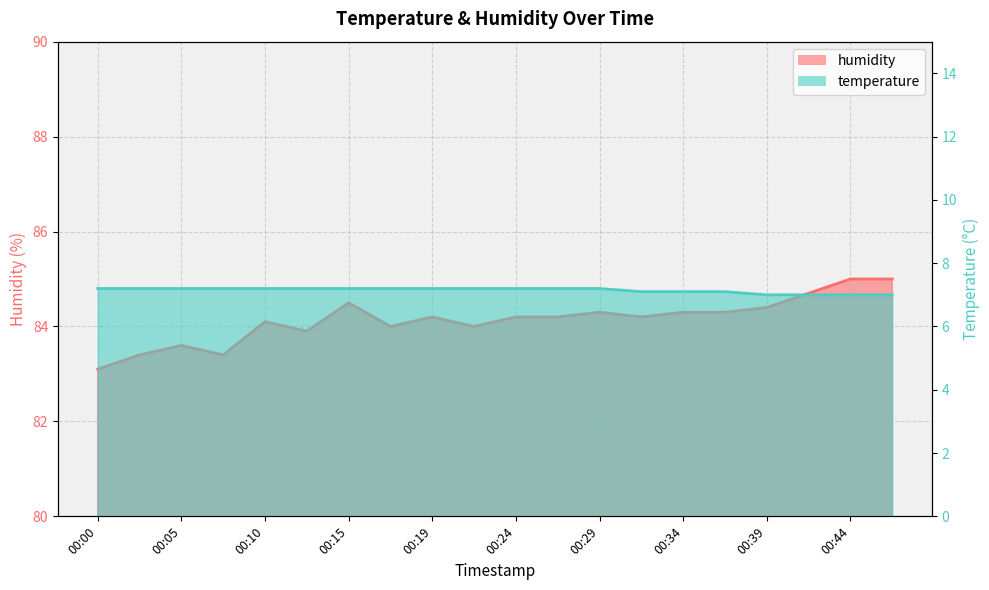

How many lines are shown in the chart?

2